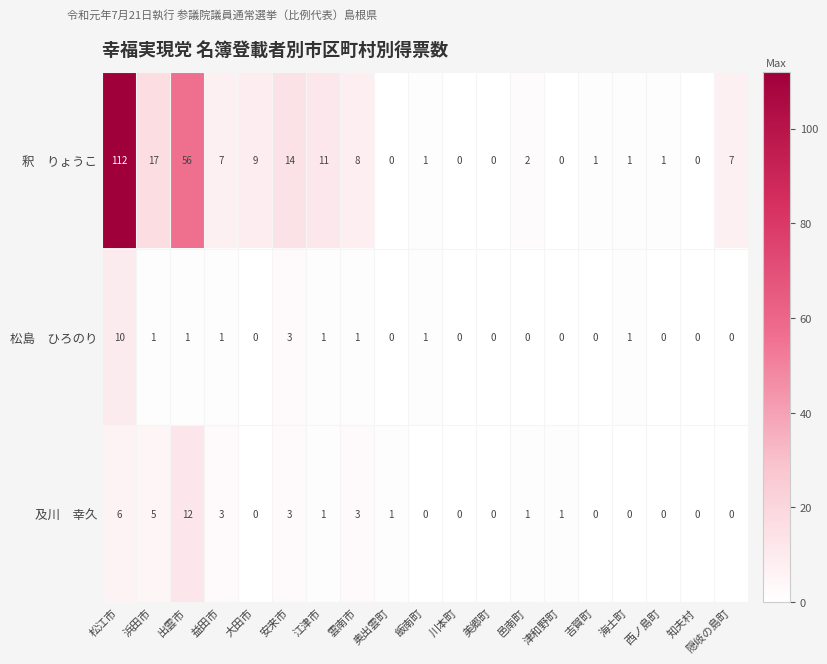

What is the difference between the highest and lowest values at 安来市?

11